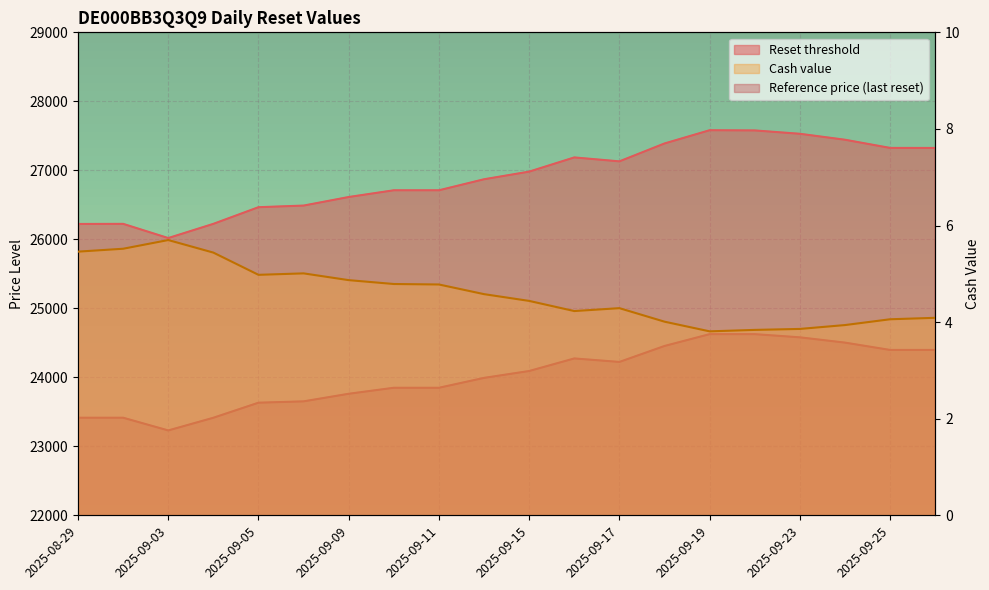

At which label does Reset threshold first exceed 26981?

2025-09-15